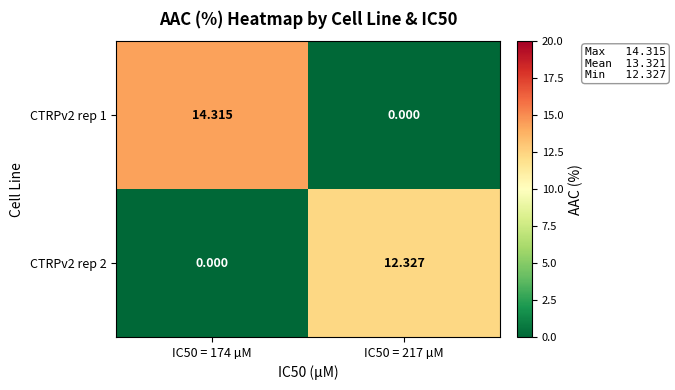

Is the value of CTRPv2 rep 1 at IC50 = 174 µM greater than the value of CTRPv2 rep 2 at IC50 = 217 µM?

Yes